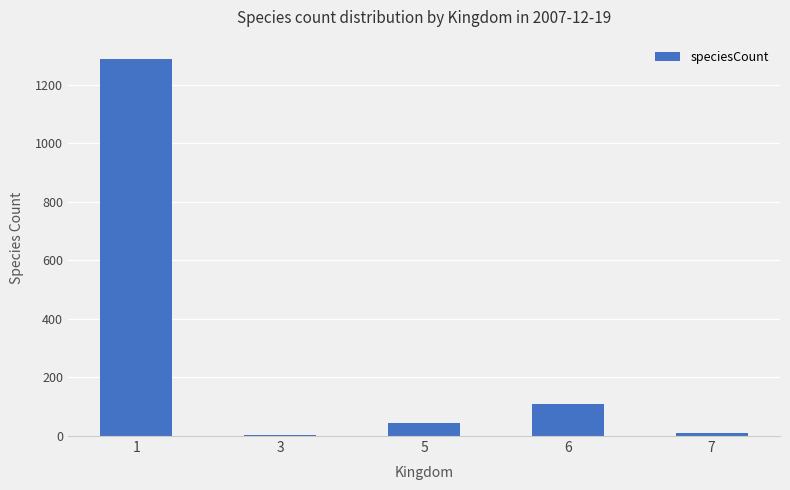

What is the maximum value shown in the chart?

1289